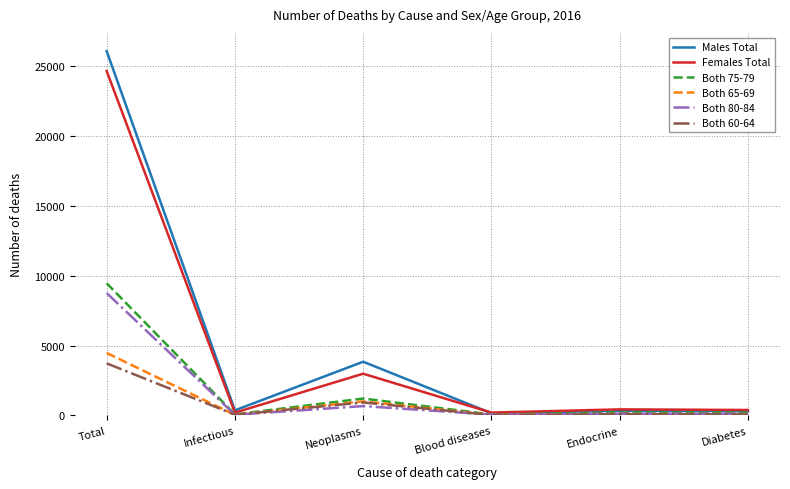

What is the difference between the Both 75-79 values at Infectious and Total?

9394